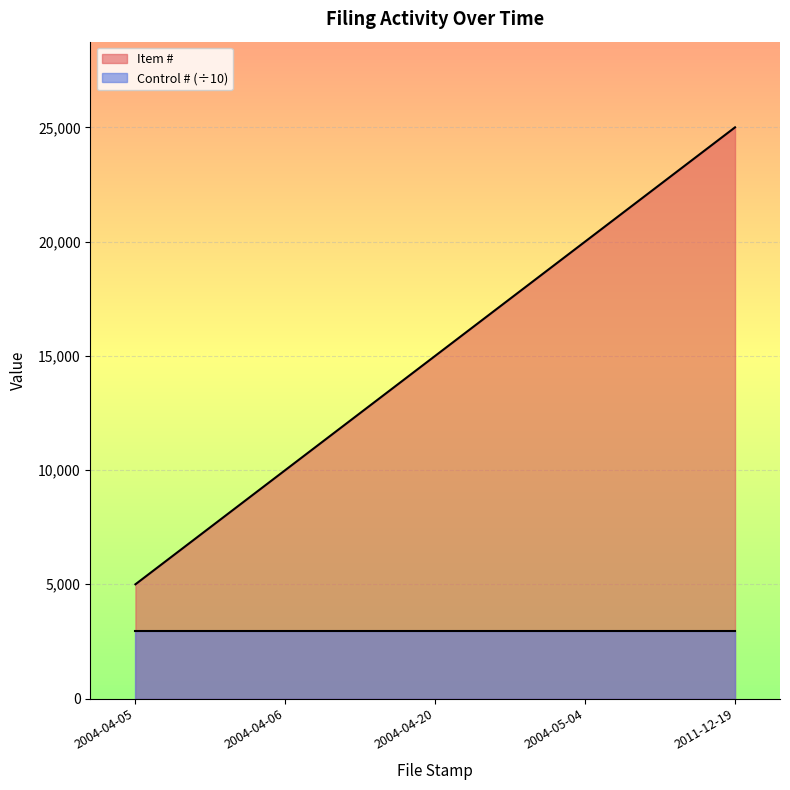

Reading left to right, extract all data points from this chart.

2004-04-05=5000	2004-04-06=10000	2004-04-20=15000	2004-05-04=20000	2011-12-19=25000